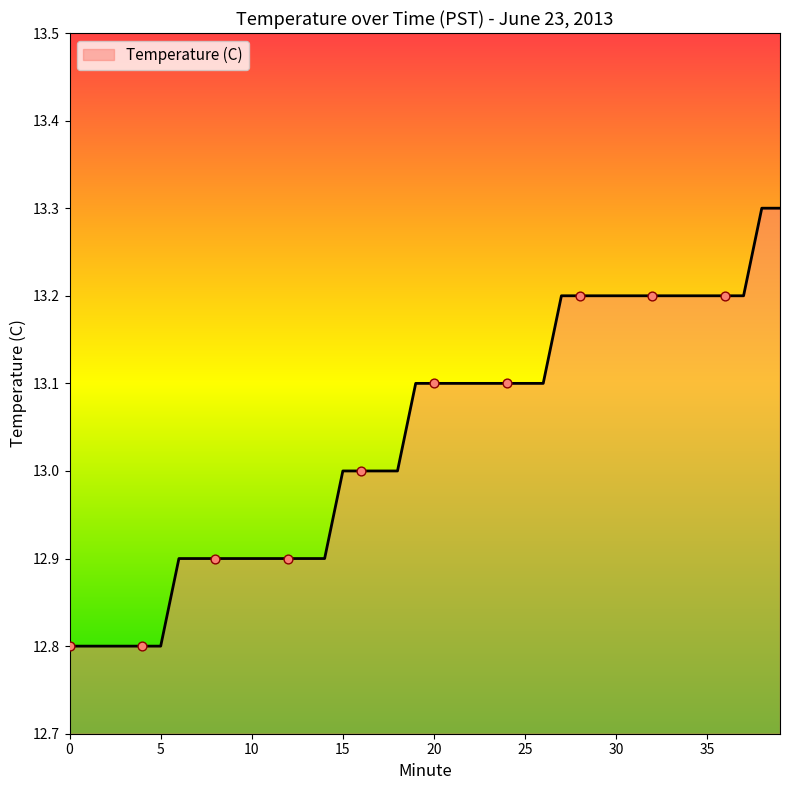

What is the smallest value displayed?

12.8